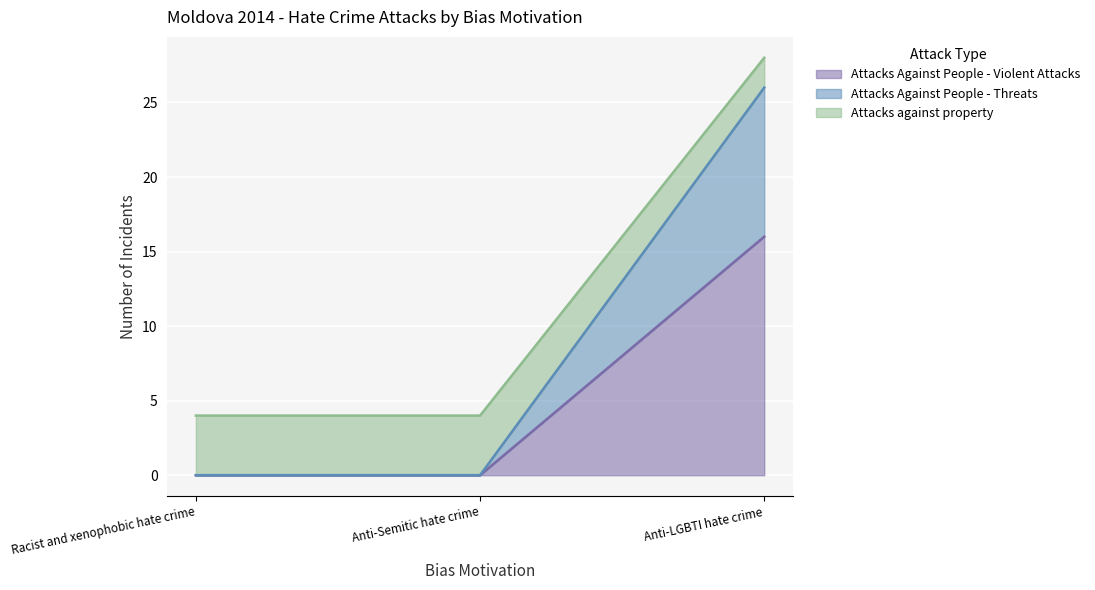

How many lines are shown in the chart?

3